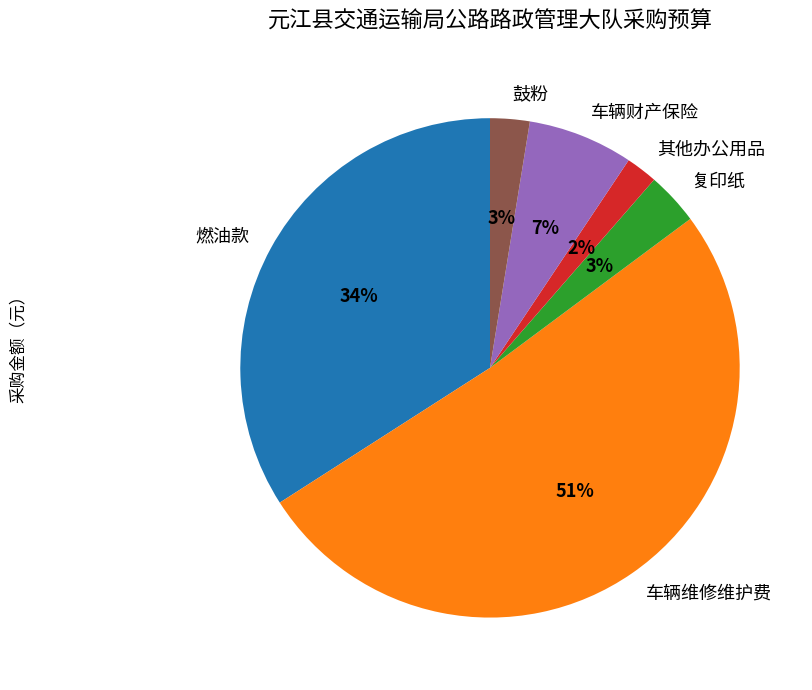

The 车辆维修维护费 slice represents 63% of the pie. True or false?

False